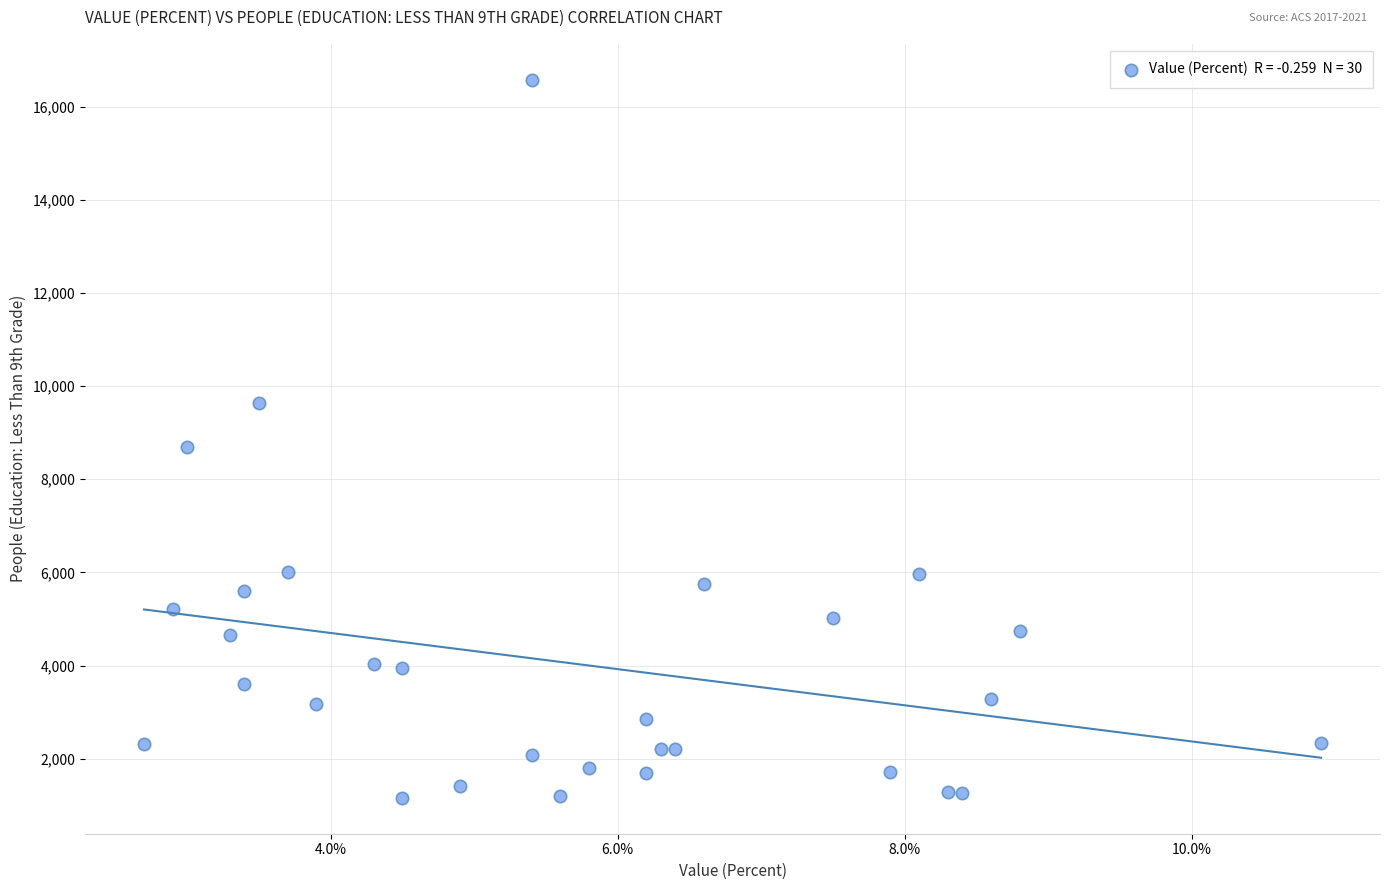

What is the range of Y values (max minus min)?

15420